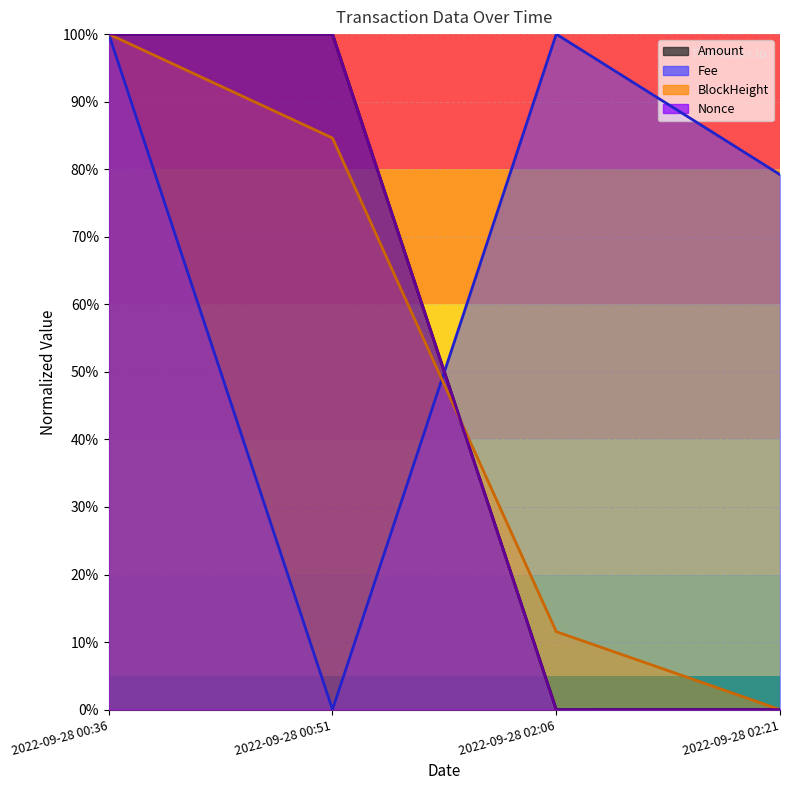

What is the label of the 1st point from the right?

2022-09-28 02:21